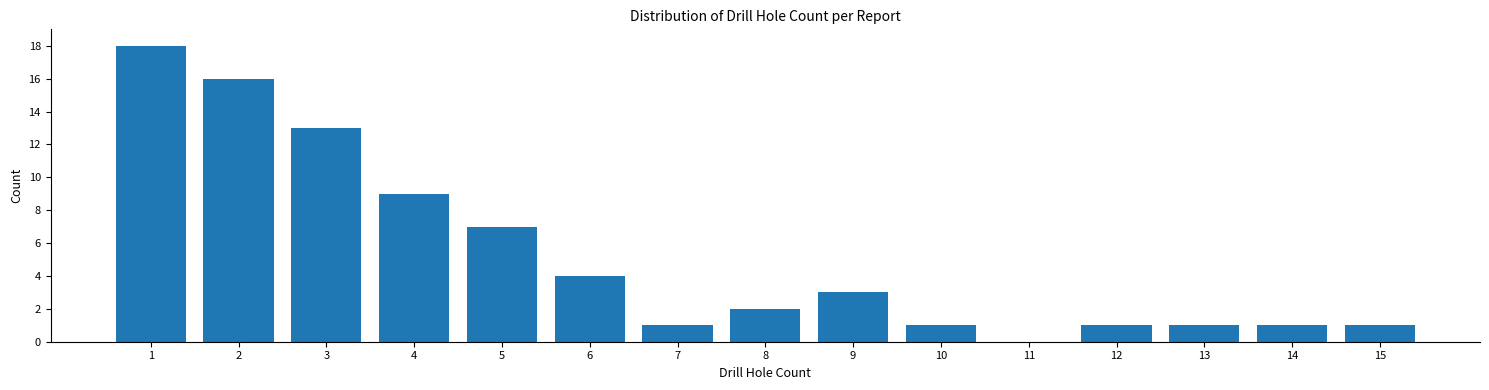

Reading left to right, what are all the values shown in this chart?

1=18	2=16	3=13	4=9	5=7	6=4	7=1	8=2	9=3	10=1	11=0	12=1	13=1	14=1	15=1